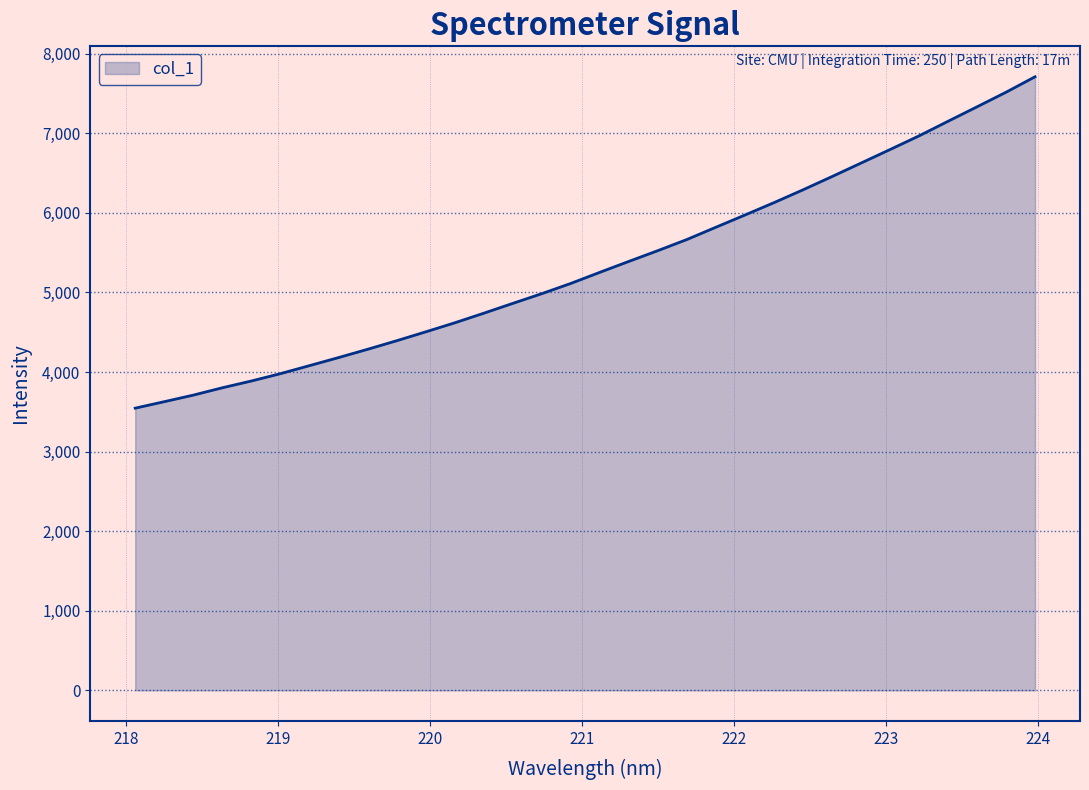

What is the greatest value displayed?

7710.2